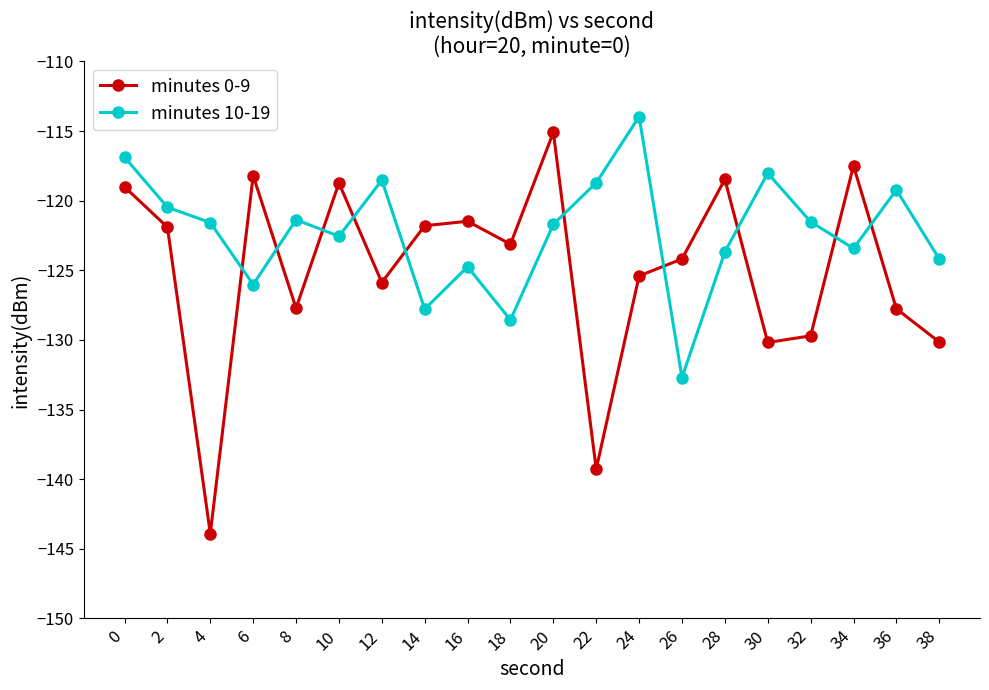

Which series changed the most between 8 and 12?

minutes 10-19